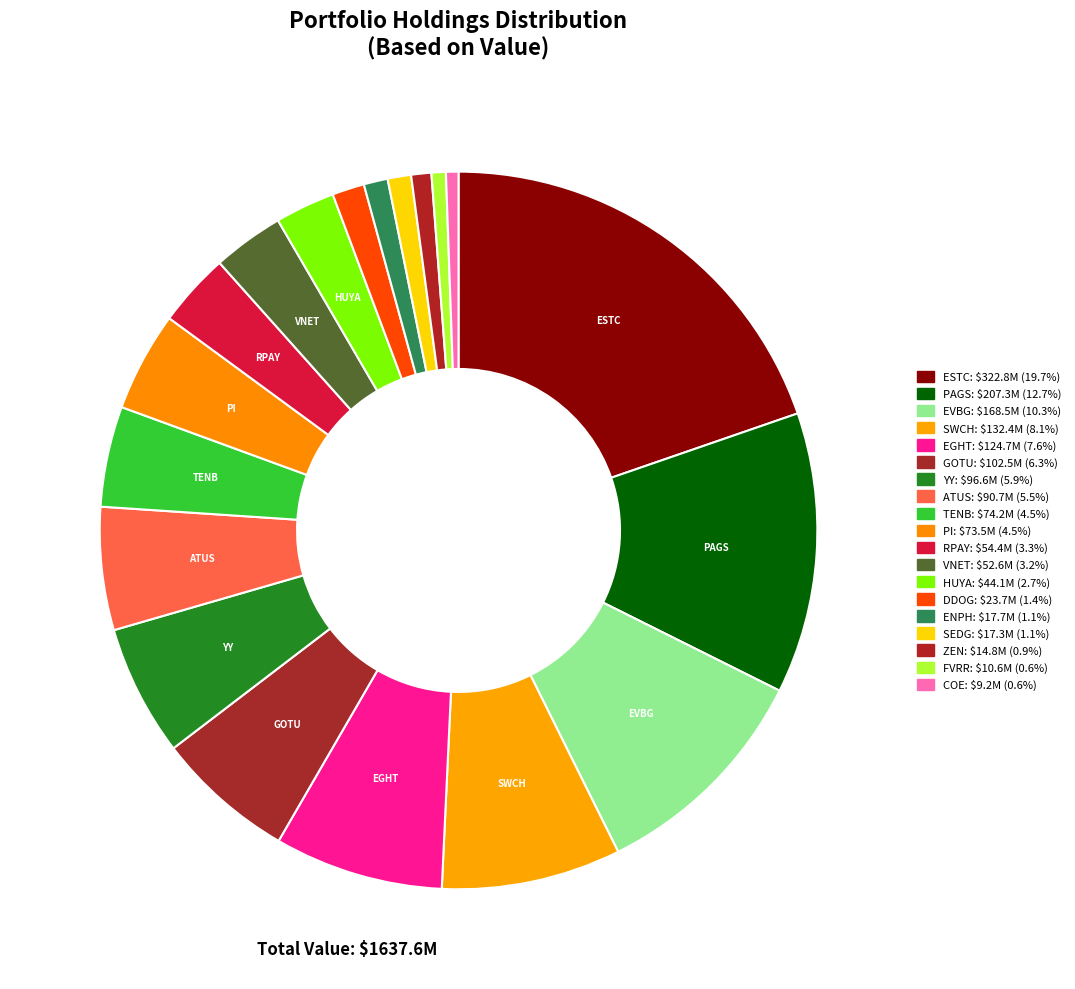

What is the change in value from RPAY to DDOG?

-30717000